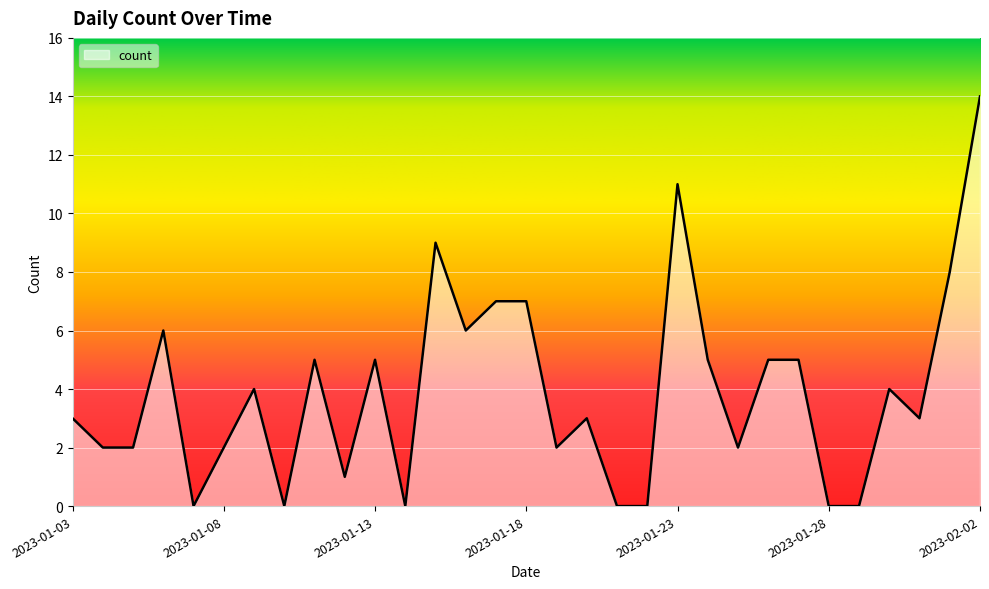

What is the maximum value shown in the chart?

14